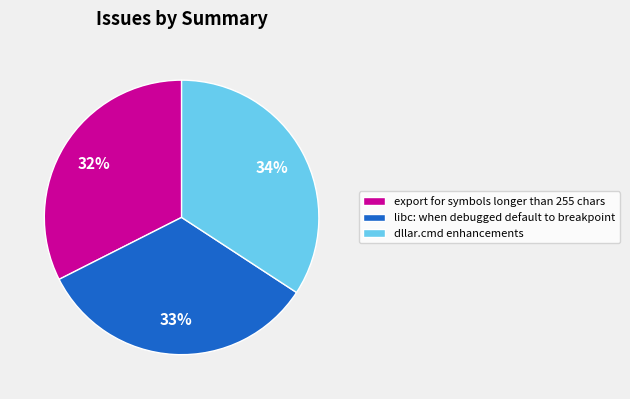

To the nearest percent, what percentage of the pie is libc: when debugged default to breakpoint?

33%